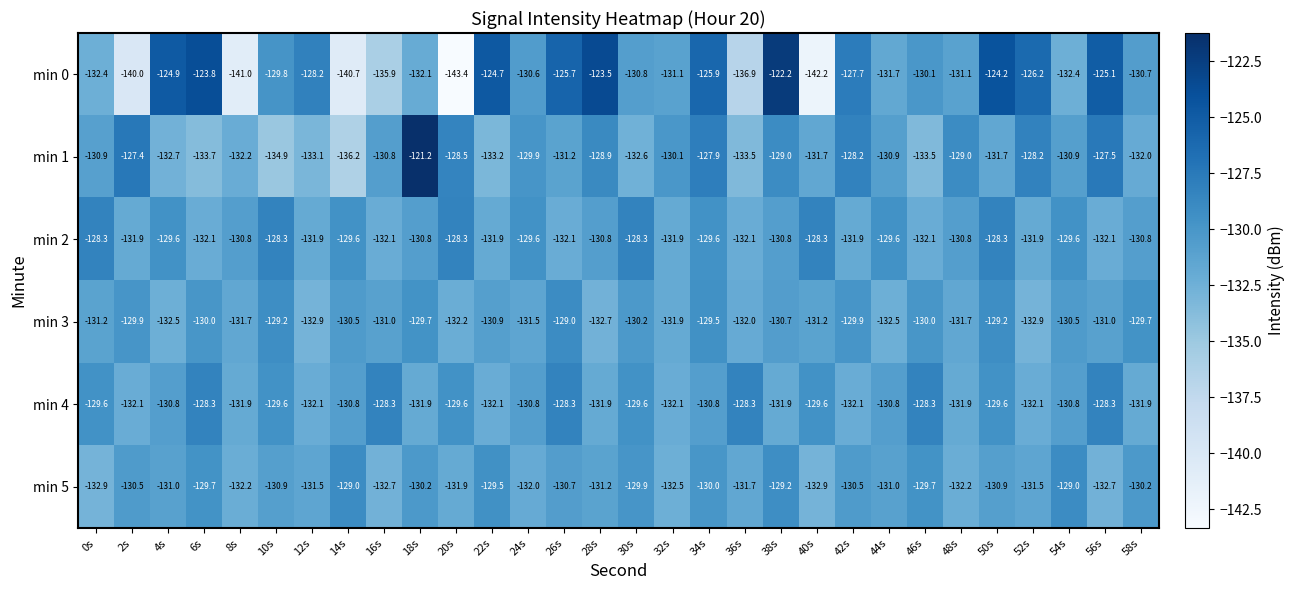

At which category is the sum across all series the highest?

34s